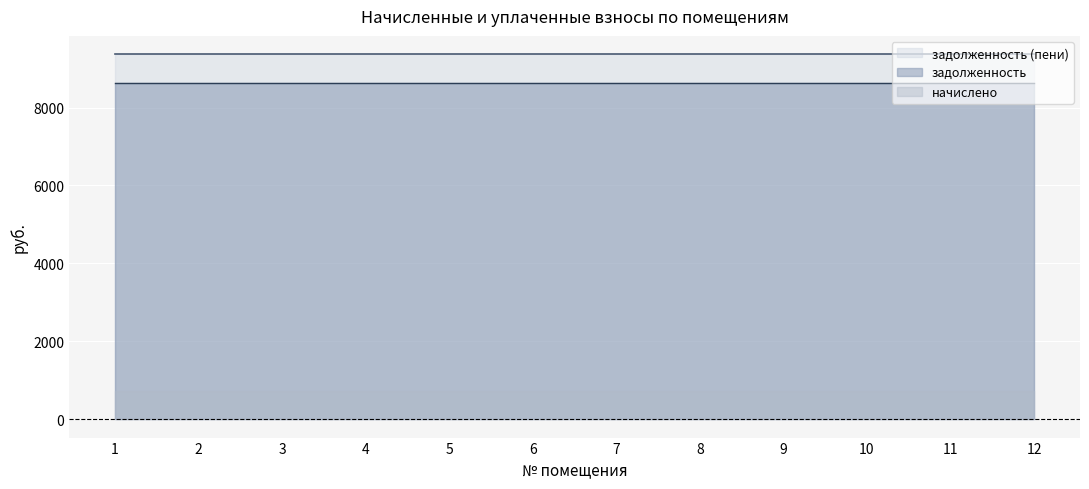

Is the value of начислено at 2 greater than the value of задолженность at 12?

No